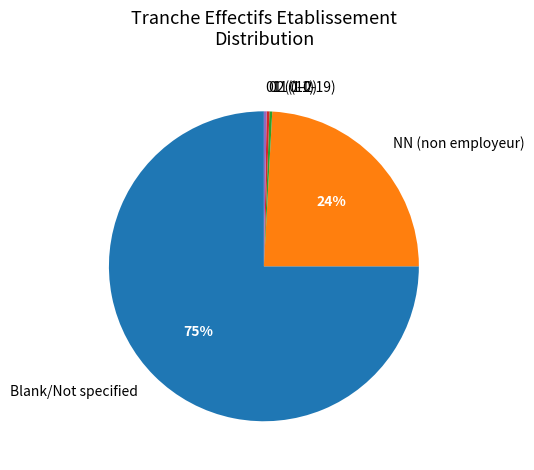

Which has a higher value, 02 (1-2) or NN (non employeur)?

NN (non employeur)